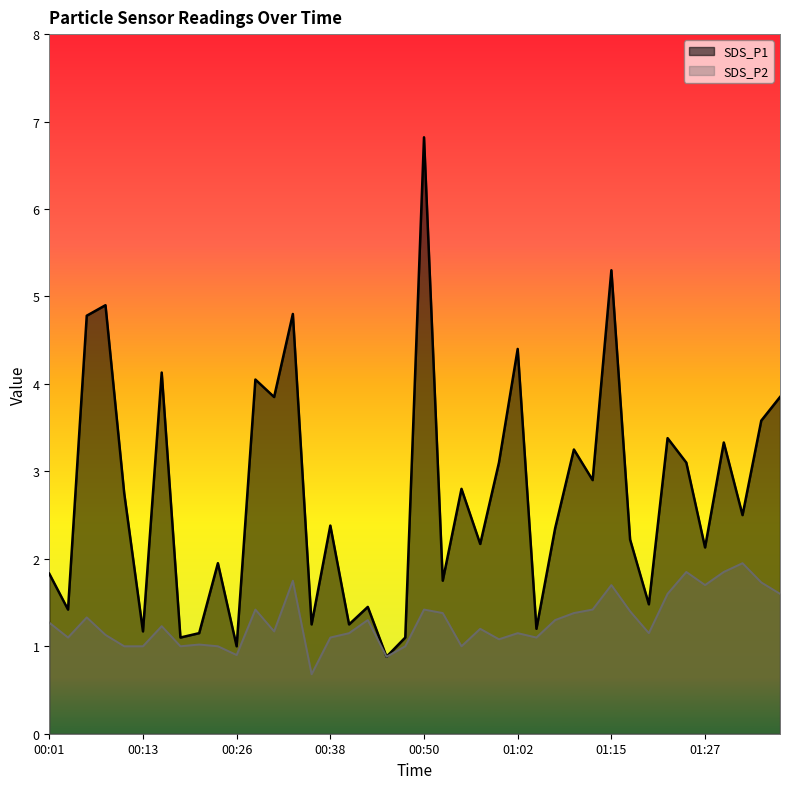

Count the number of categories in the chart.

40